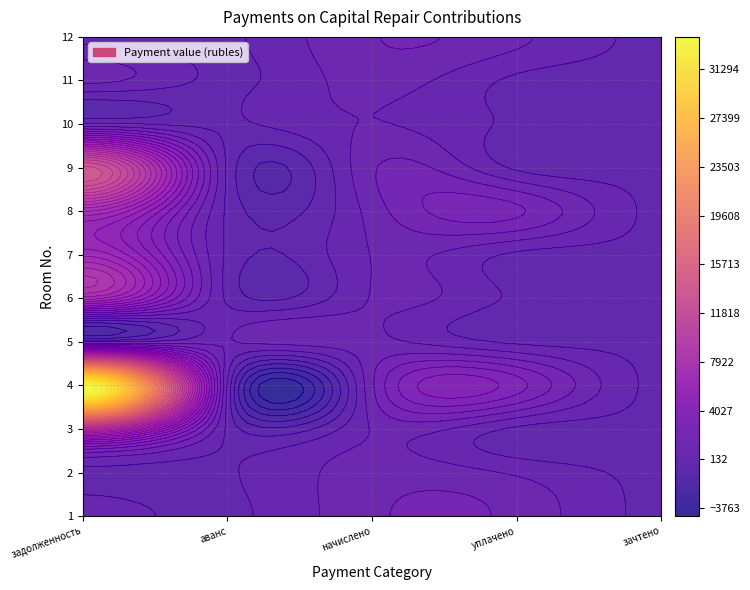

What is the maximum value shown in the chart?

33602.7